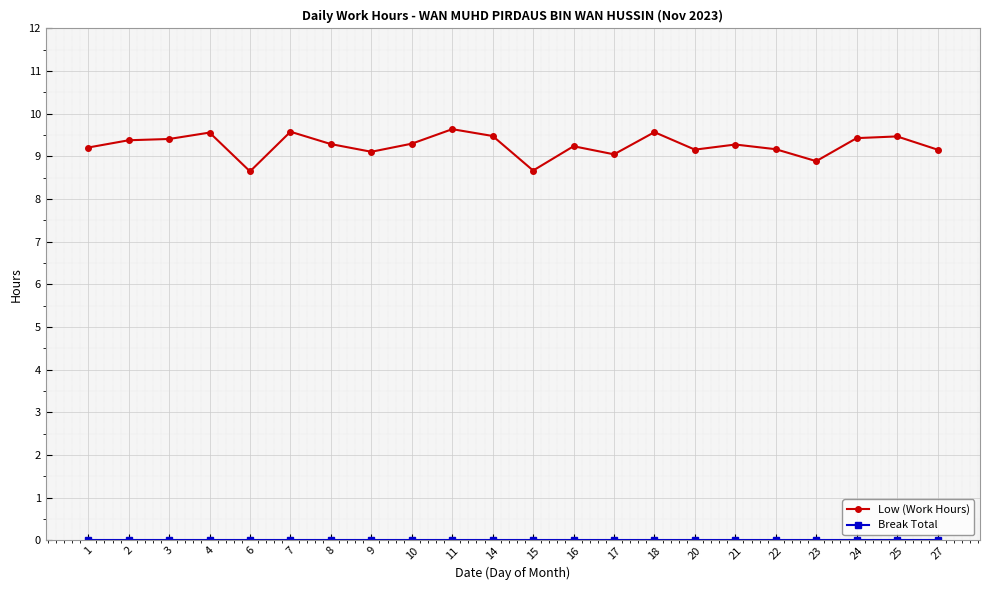

The value of Low (Work Hours) at 2 is 15.5. True or false?

False